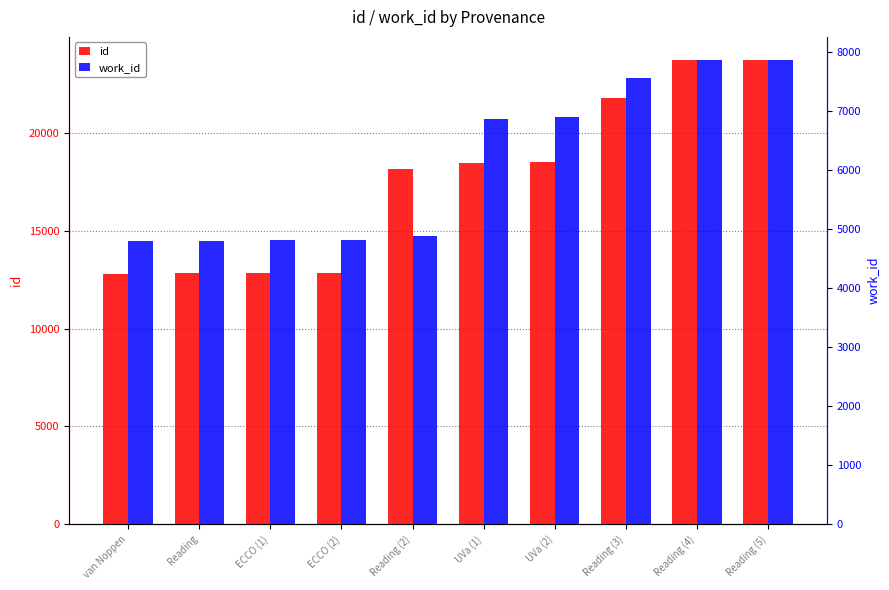

Reading left to right, list all the values displayed in this chart.

id: 12777	12827	12851	12854	18185	18475	18525	21819	23742	23743
work_id: 4801	4803	4804	4805	4873	6865	6889	7547	7857	7857